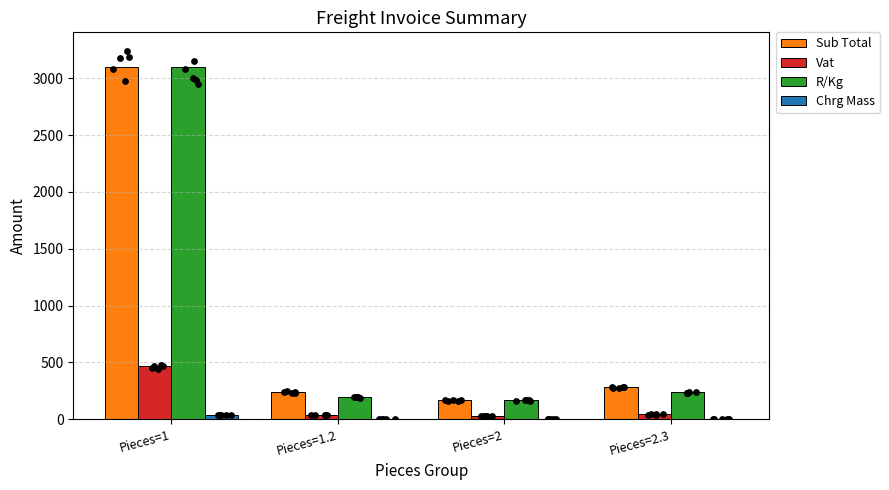

What are all the series names shown in the legend?

Sub Total, Vat, R/Kg, Chrg Mass